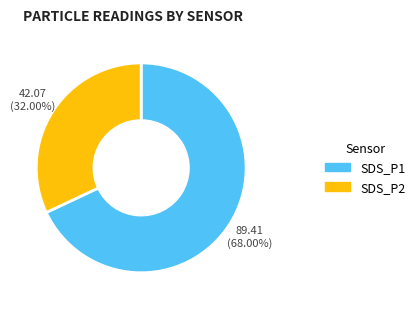

Do SDS_P2 and SDS_P1 together represent more than half of the pie?

Yes